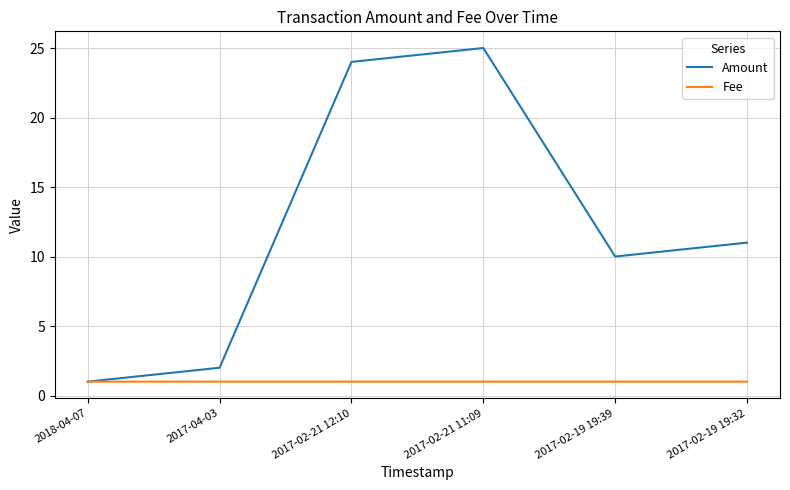

The value of Amount at 2018-04-07 is 1.0. True or false?

True